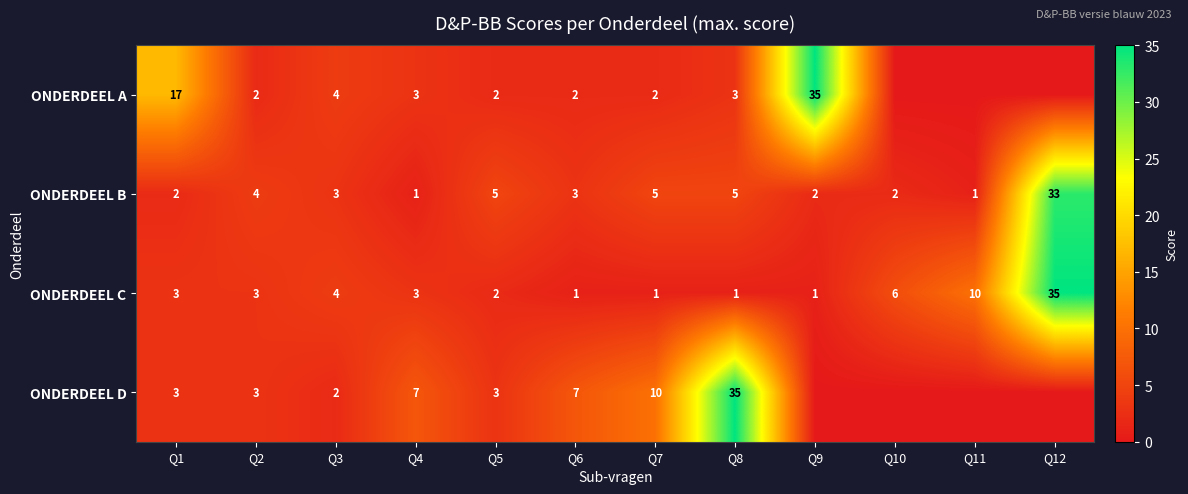

How many categories are shown in the chart?

12